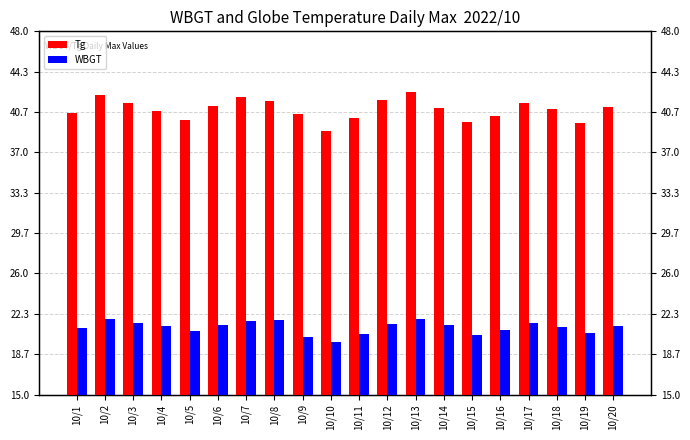

True or false: Tg has a value of 22.2 at 10/13.

False